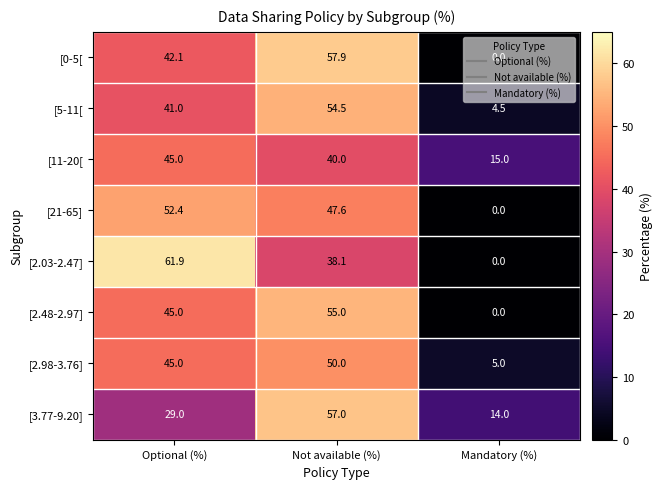

At how many categories does at least one series exceed 36?

2